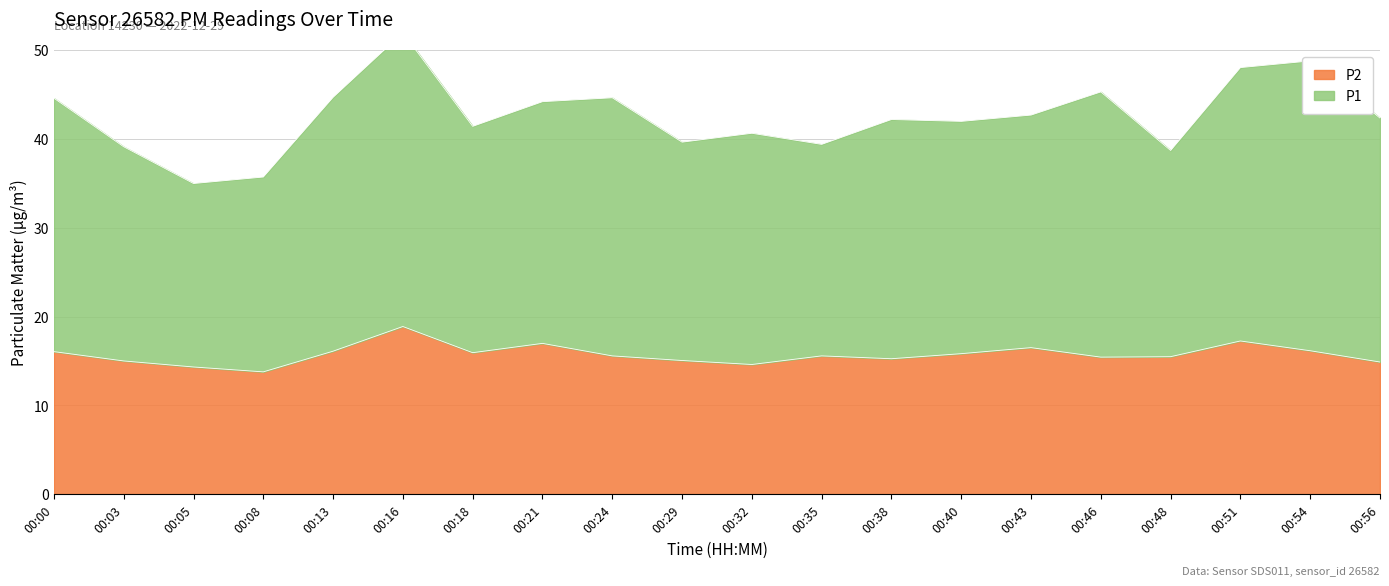

Rank the series by their average value, from highest to lowest.

P1, P2